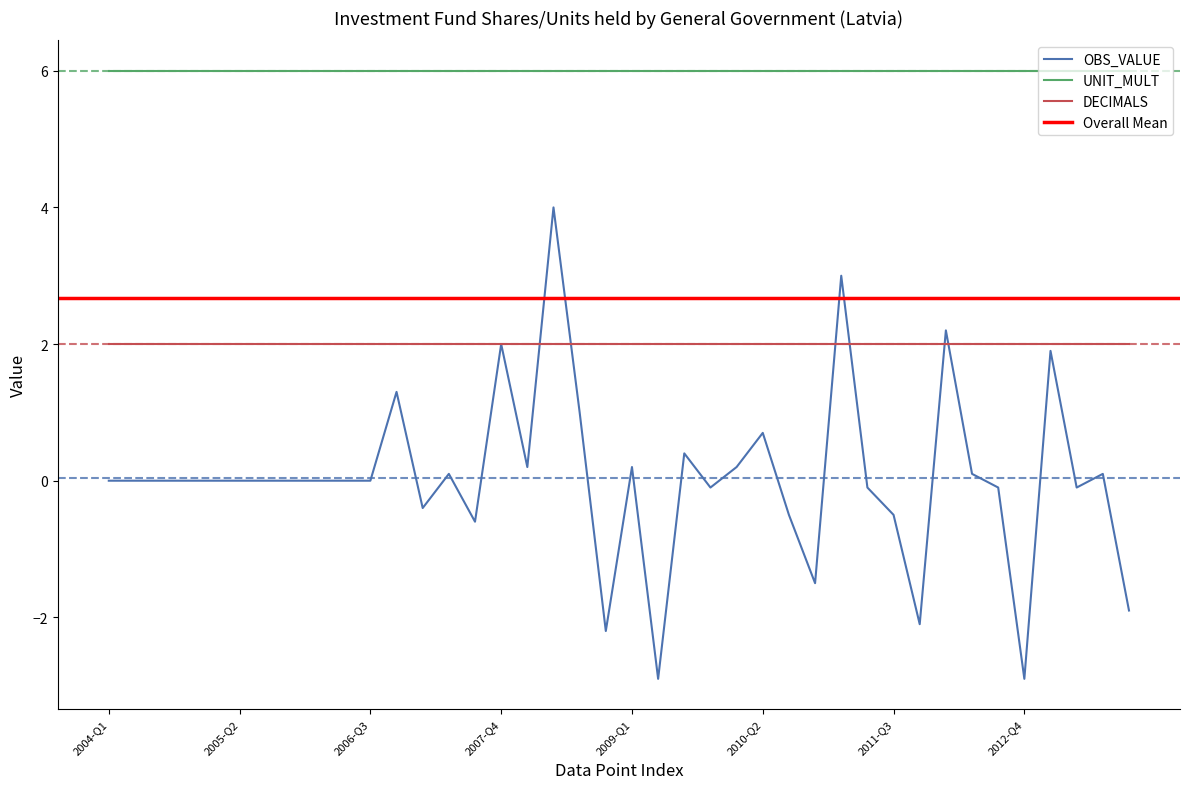

List the labels in order of OBS_VALUE value, largest first.

2008-Q2, 2011-Q1, 2012-Q1, 2007-Q4, 2013-Q1, 2006-Q4, 2008-Q3, 2010-Q2, 2009-Q3, 2008-Q1, 2009-Q1, 2010-Q1, 2007-Q2, 2012-Q2, 2013-Q3, 2004-Q1, 2004-Q2, 2004-Q3, 2004-Q4, 2005-Q1, 2005-Q2, 2005-Q3, 2005-Q4, 2006-Q1, 2006-Q2, 2006-Q3, 2009-Q4, 2011-Q2, 2012-Q3, 2013-Q2, 2007-Q1, 2010-Q3, 2011-Q3, 2007-Q3, 2010-Q4, 2013-Q4, 2011-Q4, 2008-Q4, 2009-Q2, 2012-Q4